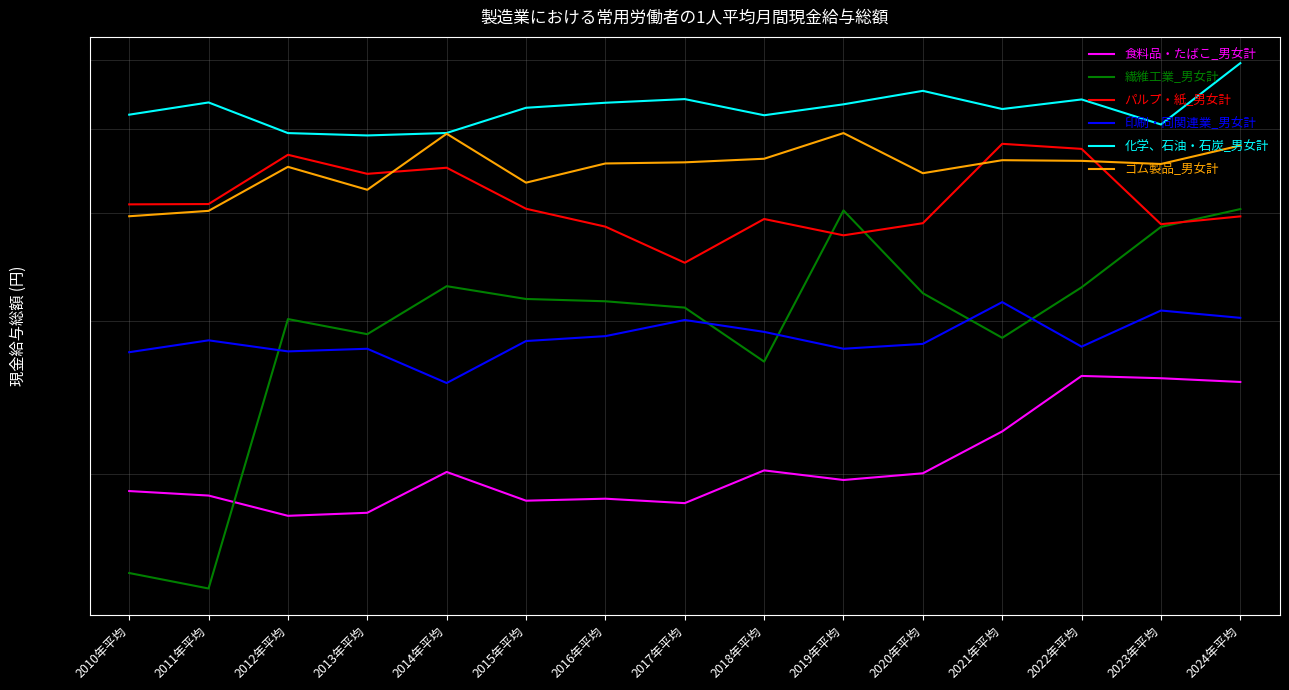

At 2019年平均, list the series in order from smallest to largest.

食料品・たばこ_男女計, 印刷・同関連業_男女計, パルプ・紙_男女計, 繊維工業_男女計, ゴム製品_男女計, 化学、石油・石炭_男女計